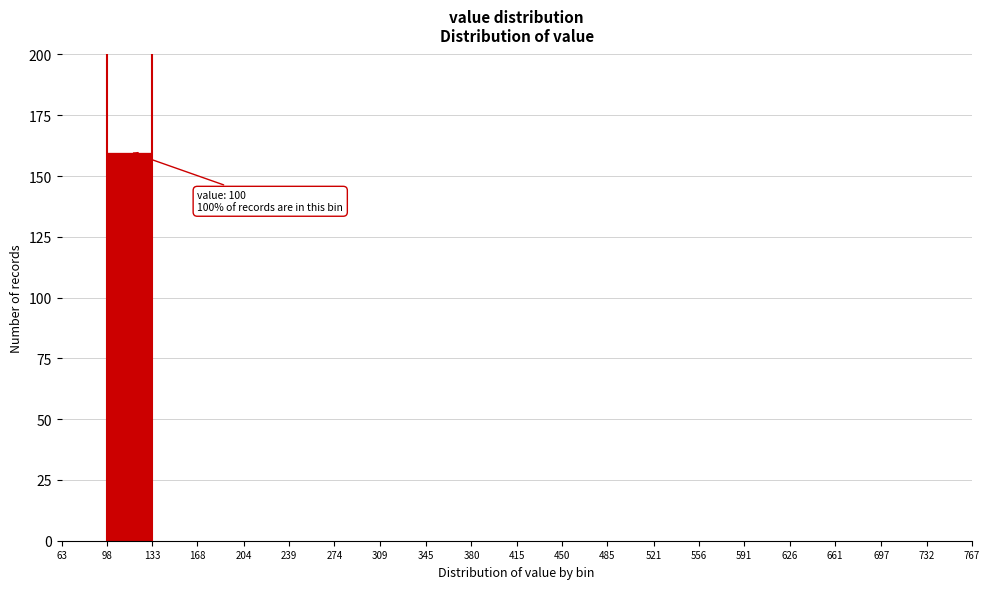

Which range on the x-axis has the tallest bar?

98 to 133